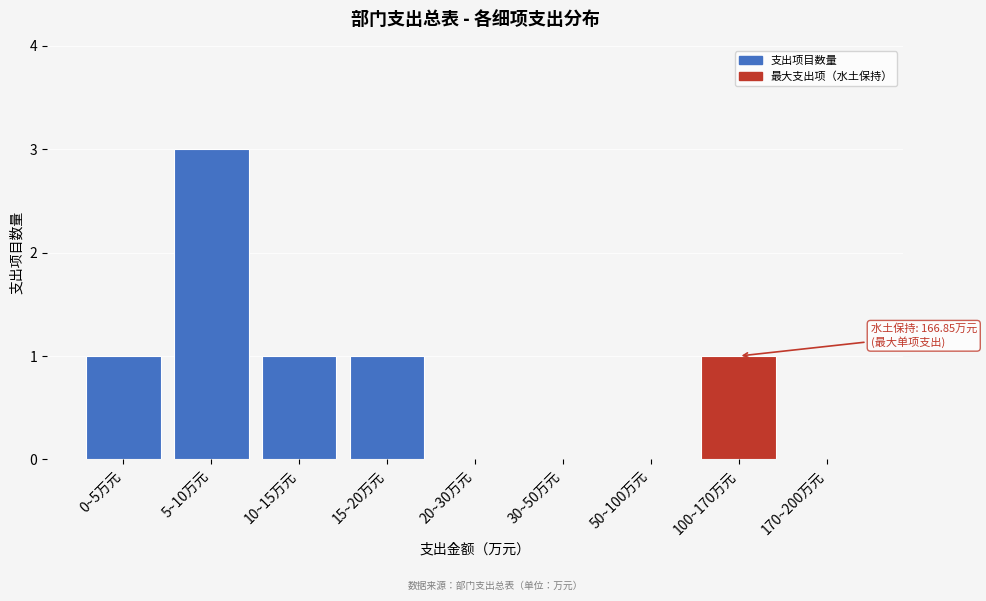

Reading right to left, what are all the values shown in this chart?

170~200万元=0	100~170万元=1	50~100万元=0	30~50万元=0	20~30万元=0	15~20万元=1	10~15万元=1	5~10万元=3	0~5万元=1